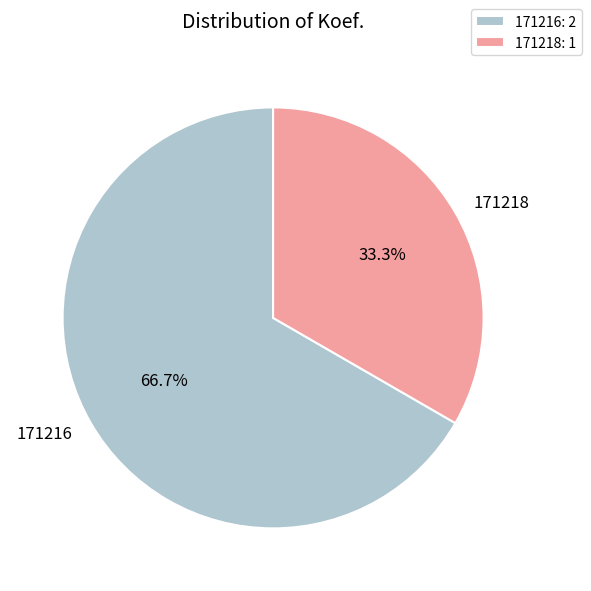

The 171218 slice represents 27% of the pie. True or false?

False